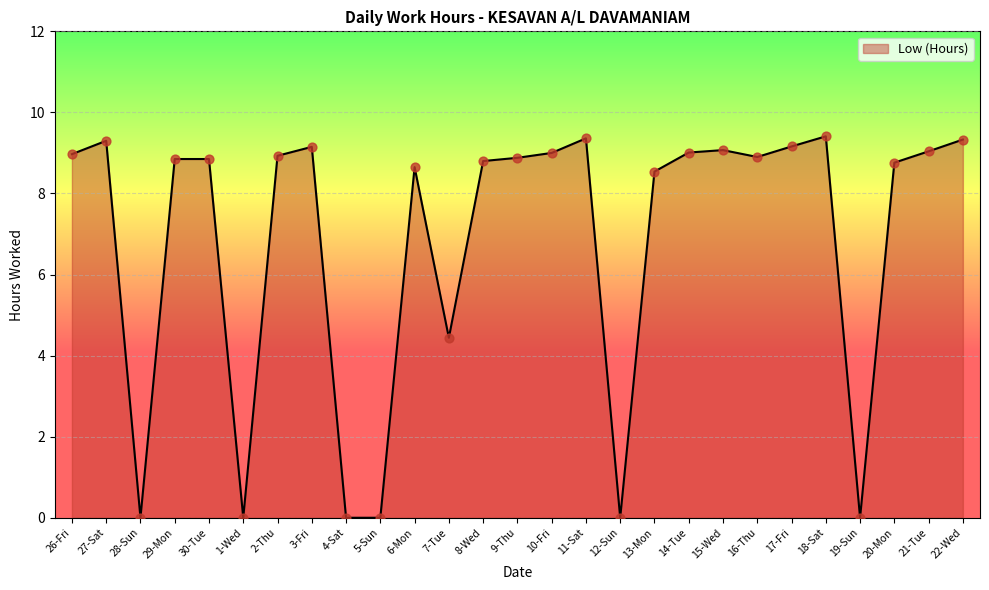

Approximately how many times larger is the value at 18-Sat compared to 6-Mon?

1.1